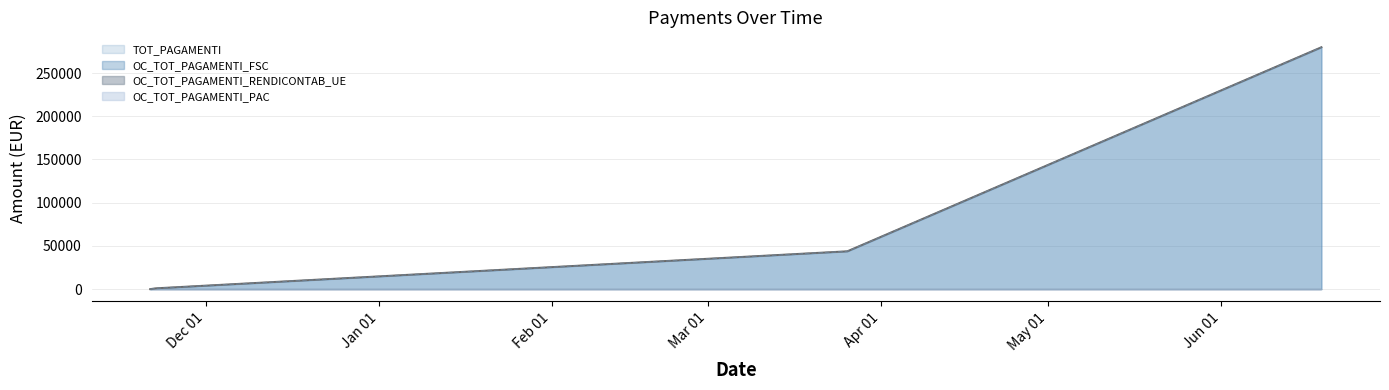

Does the chart have visible grid lines?

Yes